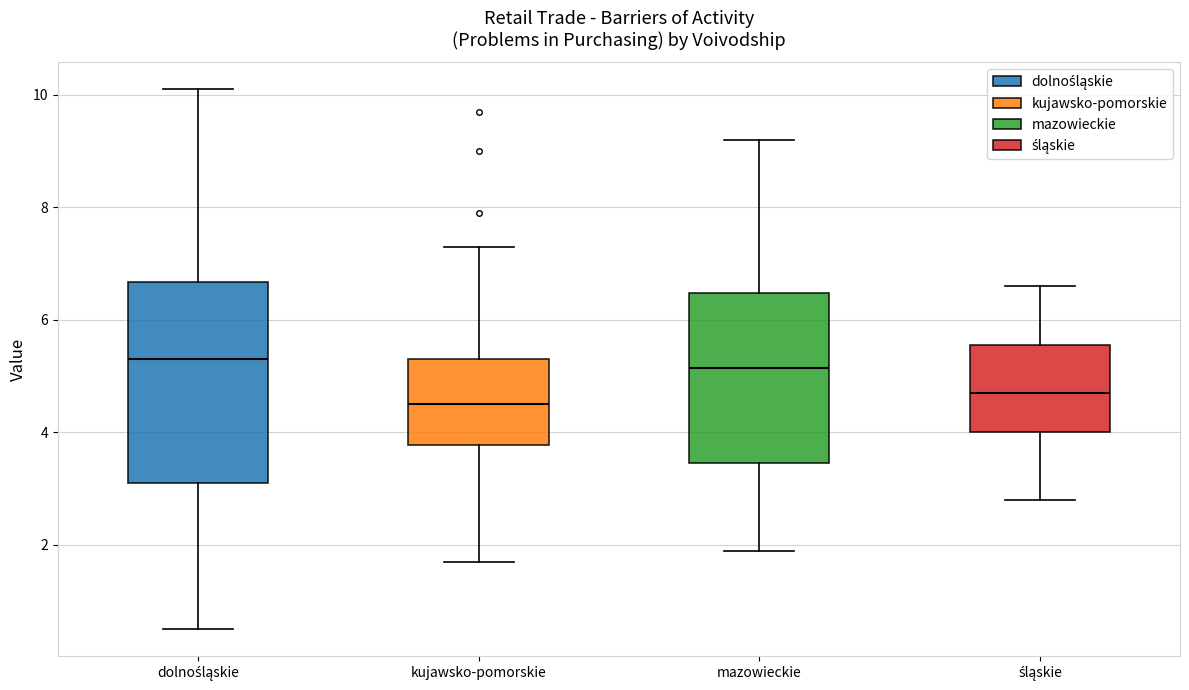

Which box is the tallest, from its lower edge to its upper edge?

dolnośląskie